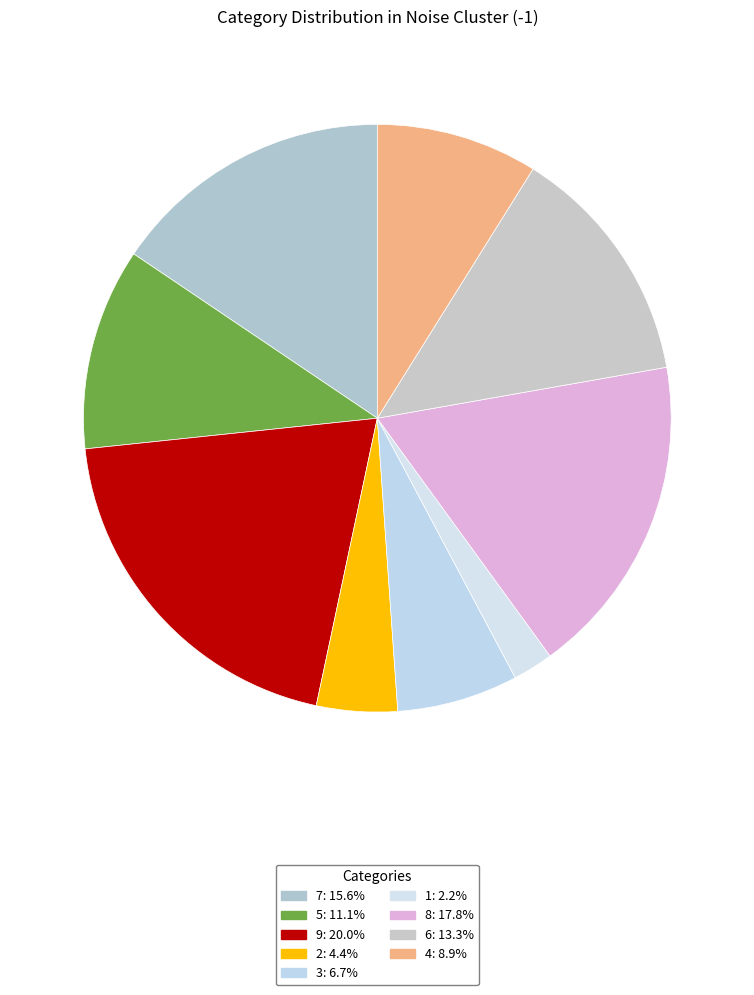

What percentage is NOT represented by 7?

84.4%